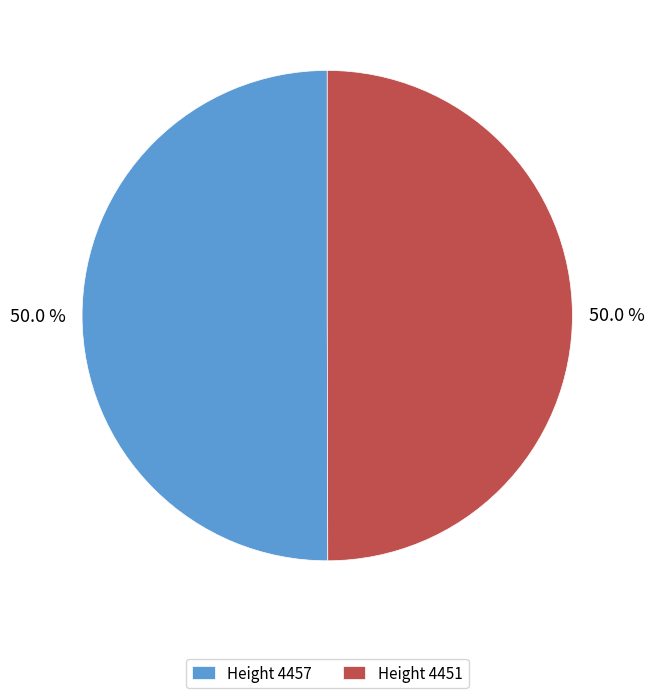

What portion of the pie excludes Height 4457?

50.0%